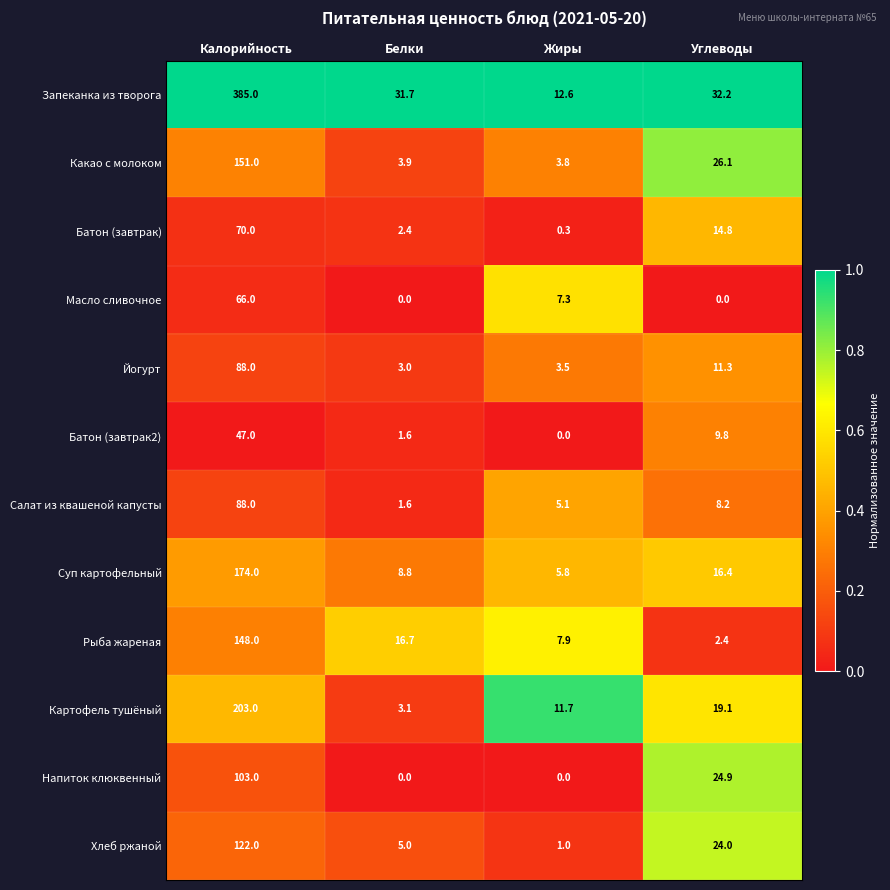

Is it true that Запеканка из творога equals 8.5 at Жиры?

False